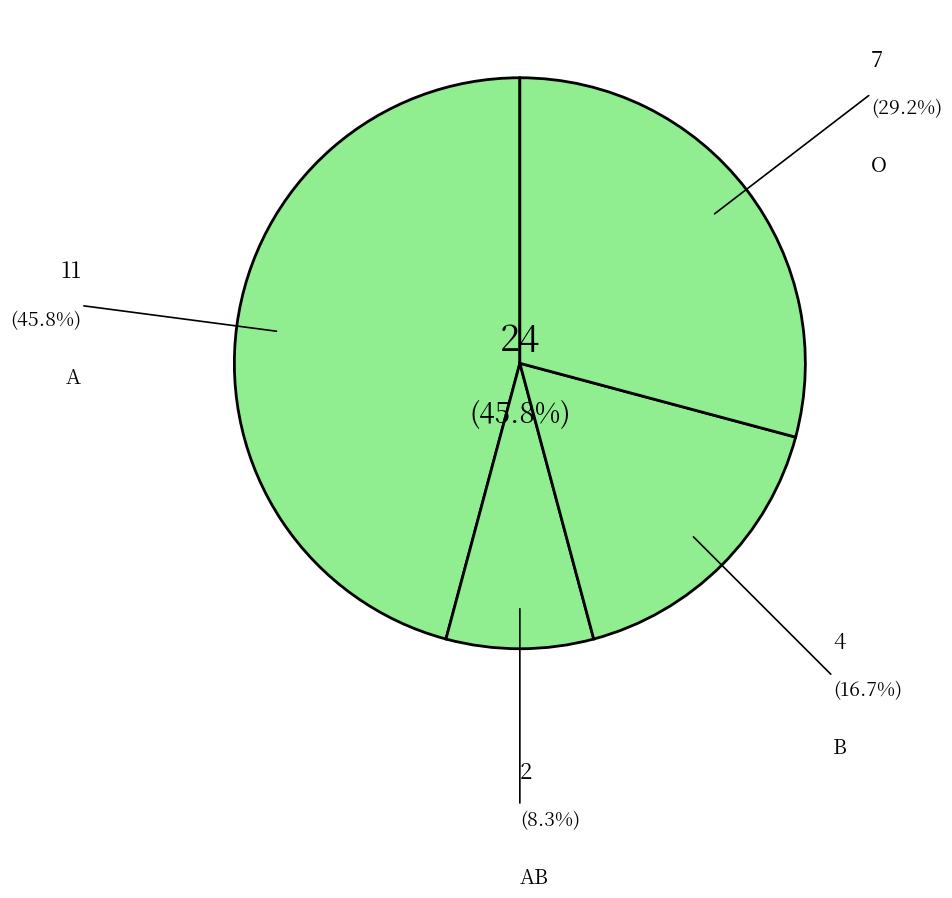

Between O and B, which is larger?

O